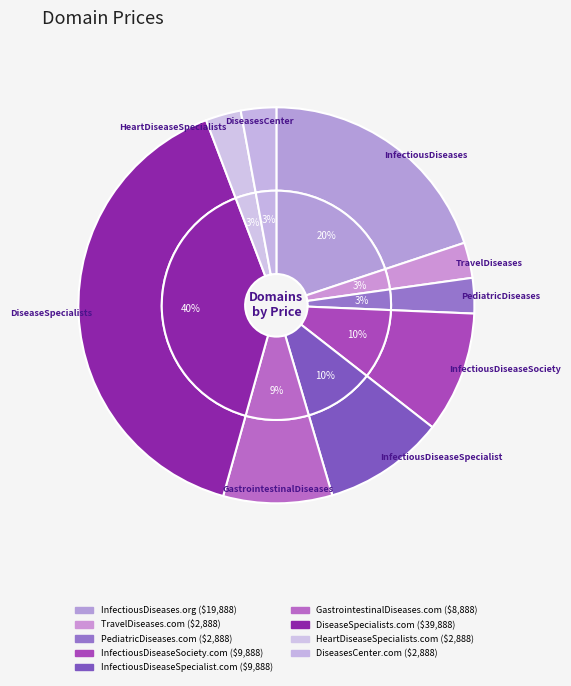

To the nearest percent, what is the combined percentage of PediatricDiseases.com and GastrointestinalDiseases.com?

12%